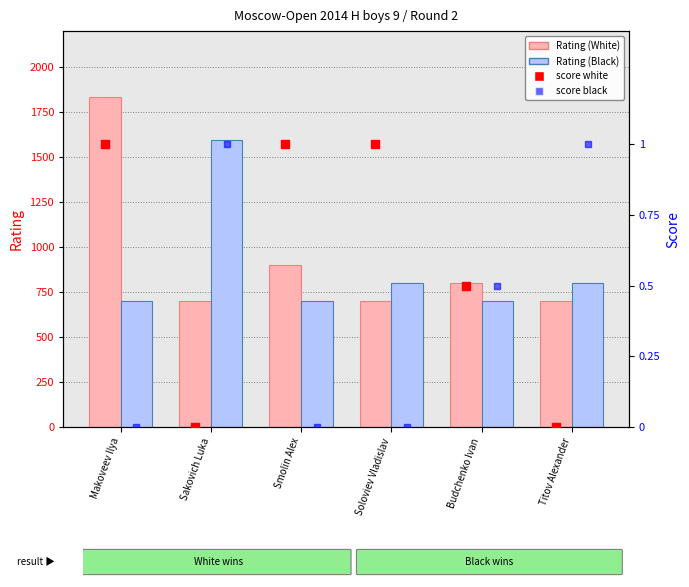

Which series has the largest Y range (max minus min)?

Rating (White)